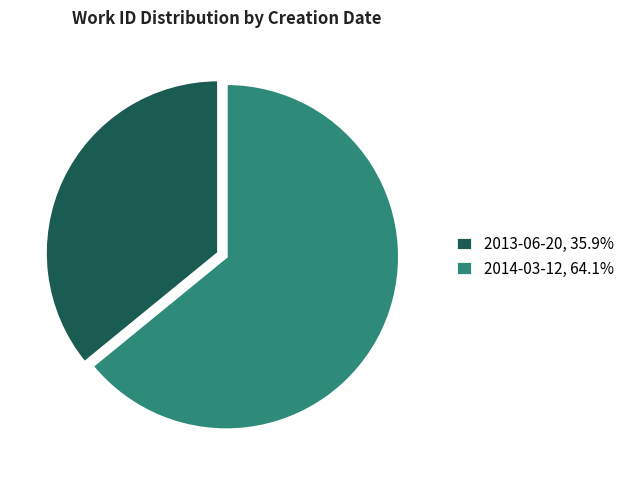

Do 2013-06-20, 35.9% and 2014-03-12, 64.1% together represent more than half of the pie?

Yes